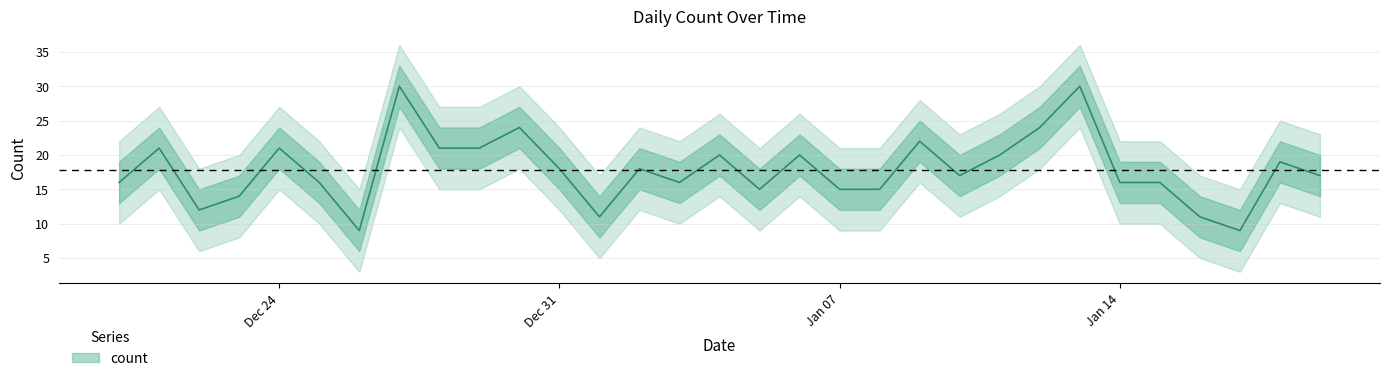

List the labels in order of value, smallest first.

2018-12-26, 2019-01-17, 2019-01-01, 2019-01-16, 2018-12-22, 2018-12-23, 2019-01-05, 2019-01-07, 2019-01-08, 2018-12-20, 2018-12-25, 2019-01-03, 2019-01-14, 2019-01-15, 2019-01-10, 2019-01-19, 2018-12-31, 2019-01-02, 2019-01-18, 2019-01-04, 2019-01-06, 2019-01-11, 2018-12-21, 2018-12-24, 2018-12-28, 2018-12-29, 2019-01-09, 2018-12-30, 2019-01-12, 2018-12-27, 2019-01-13